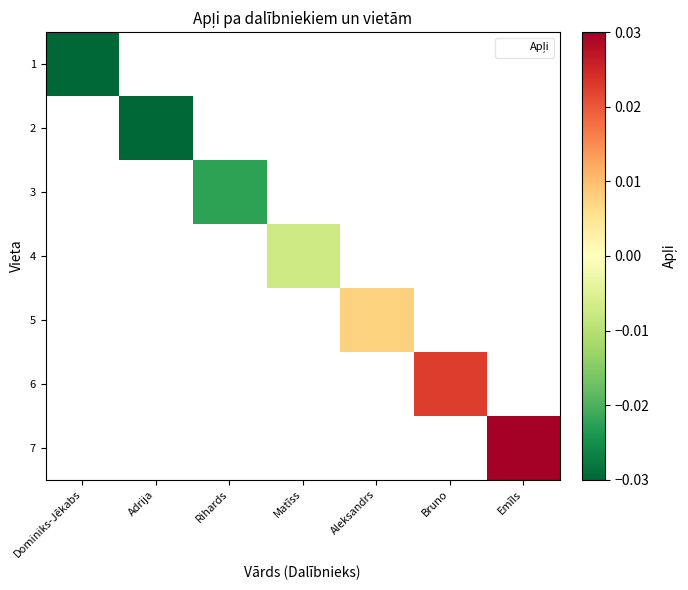

How many values in 6 are above zero?

1